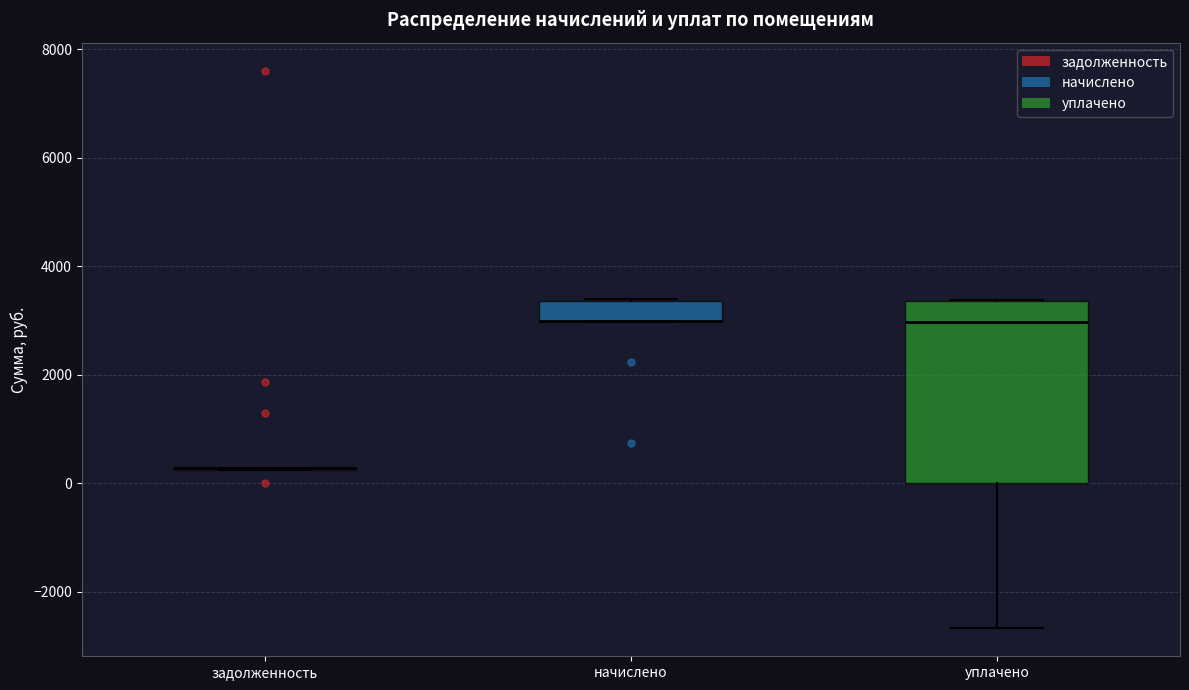

Comparing the boxes themselves (not the whiskers), which one is the tallest?

уплачено